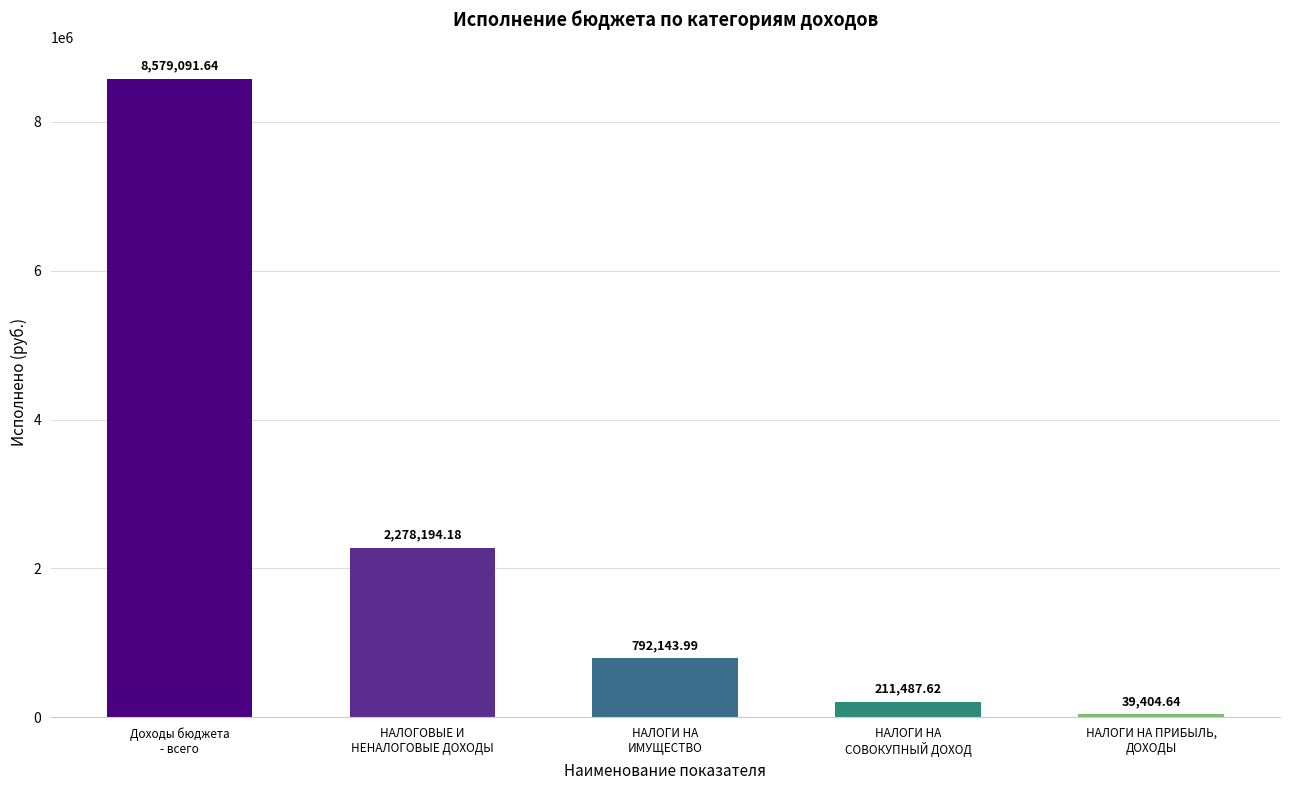

What is the maximum value shown in the chart?

8579091.6